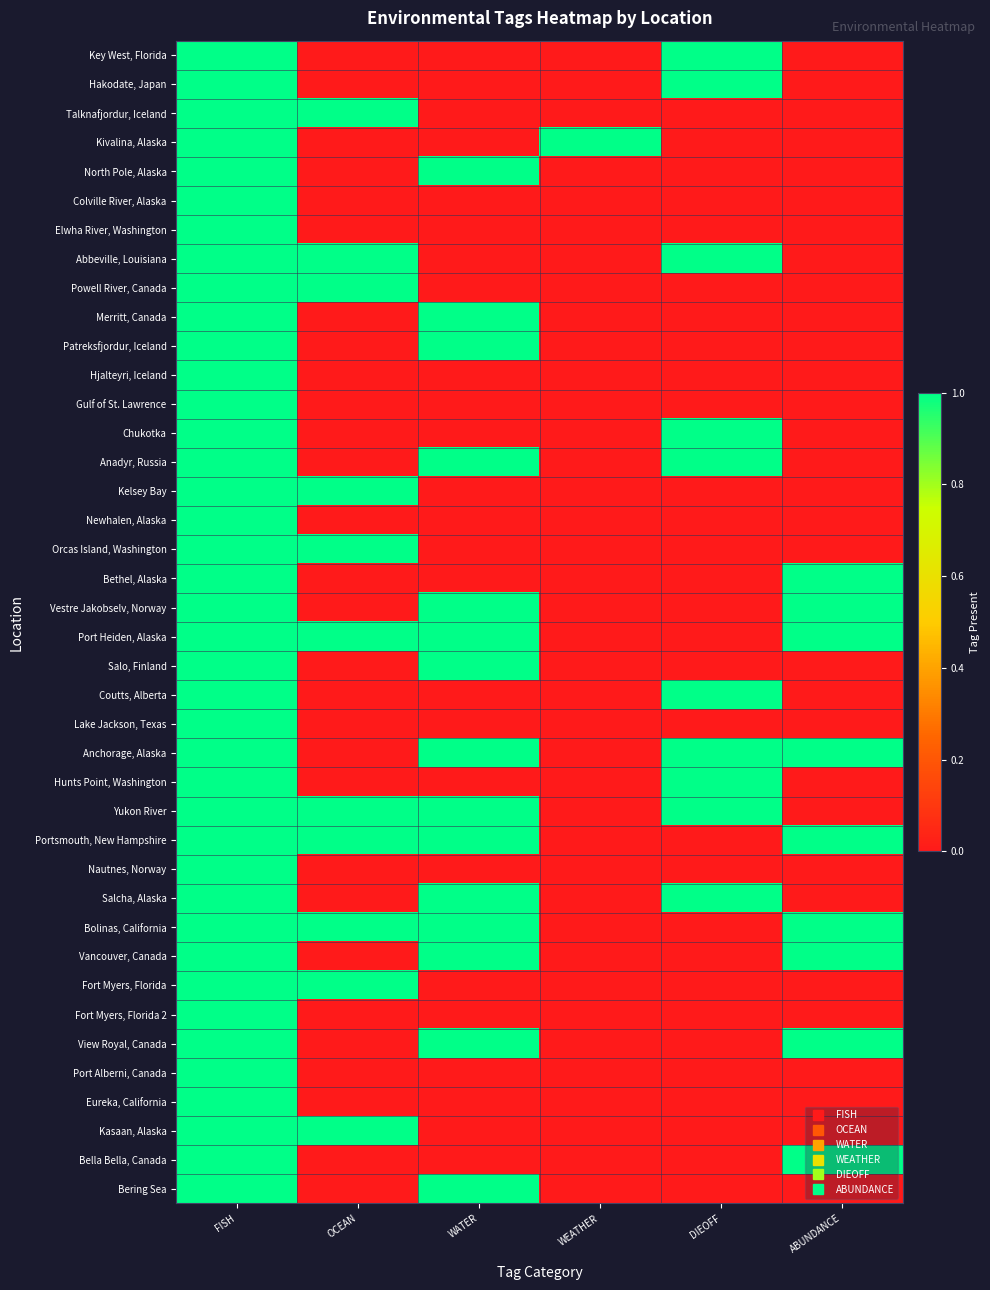

List the series in order of their peak value, highest first.

Key West, Florida, Hakodate, Japan, Talknafjordur, Iceland, Kivalina, Alaska, North Pole, Alaska, Colville River, Alaska, Elwha River, Washington, Abbeville, Louisiana, Powell River, Canada, Merritt, Canada, Patreksfjordur, Iceland, Hjalteyri, Iceland, Gulf of St. Lawrence, Chukotka, Anadyr, Russia, Kelsey Bay, Newhalen, Alaska, Orcas Island, Washington, Bethel, Alaska, Vestre Jakobselv, Norway, Port Heiden, Alaska, Salo, Finland, Coutts, Alberta, Lake Jackson, Texas, Anchorage, Alaska, Hunts Point, Washington, Yukon River, Portsmouth, New Hampshire, Nautnes, Norway, Salcha, Alaska, Bolinas, California, Vancouver, Canada, Fort Myers, Florida, Fort Myers, Florida 2, View Royal, Canada, Port Alberni, Canada, Eureka, California, Kasaan, Alaska, Bella Bella, Canada, Bering Sea